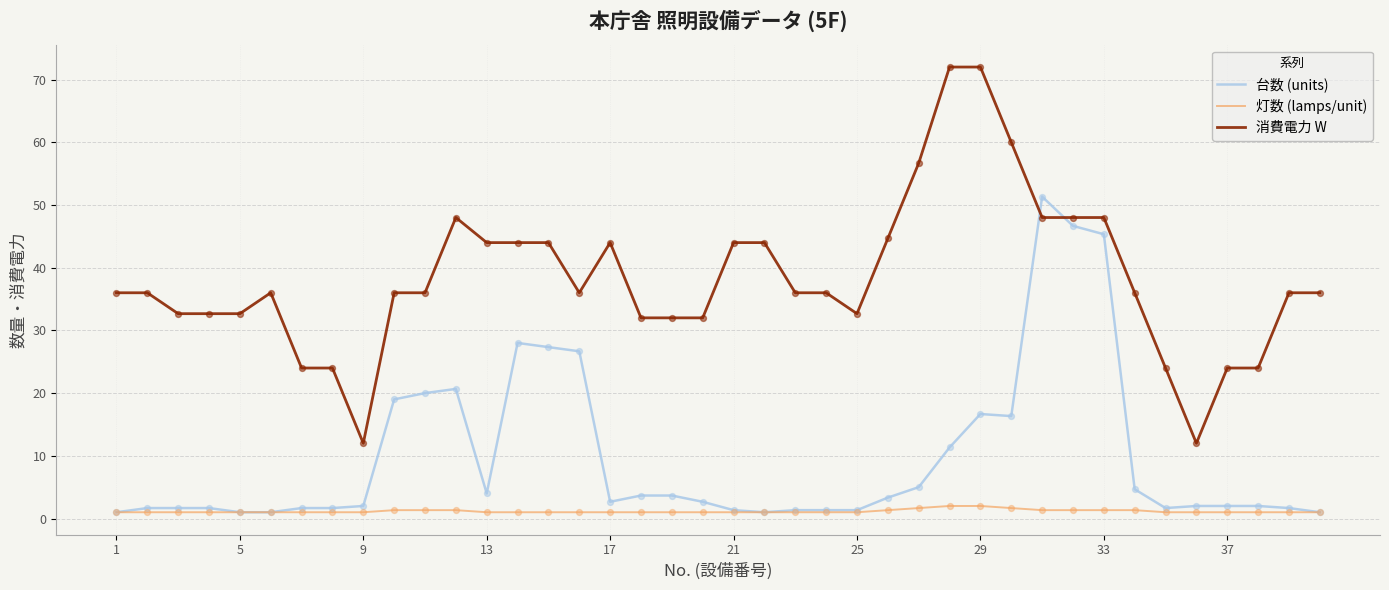

Which series has the widest spread of values?

消費電力 W